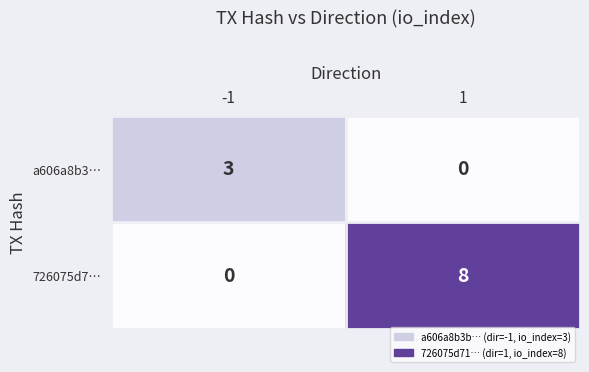

What is the spread (max minus min) of values at -1?

3